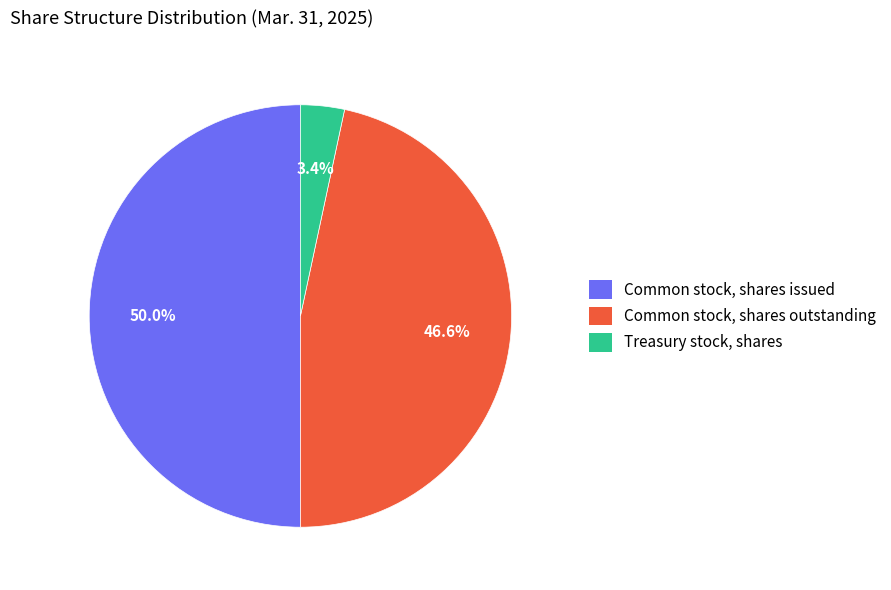

To the nearest percent, what is the combined percentage of Common stock, shares outstanding and Treasury stock, shares?

50%